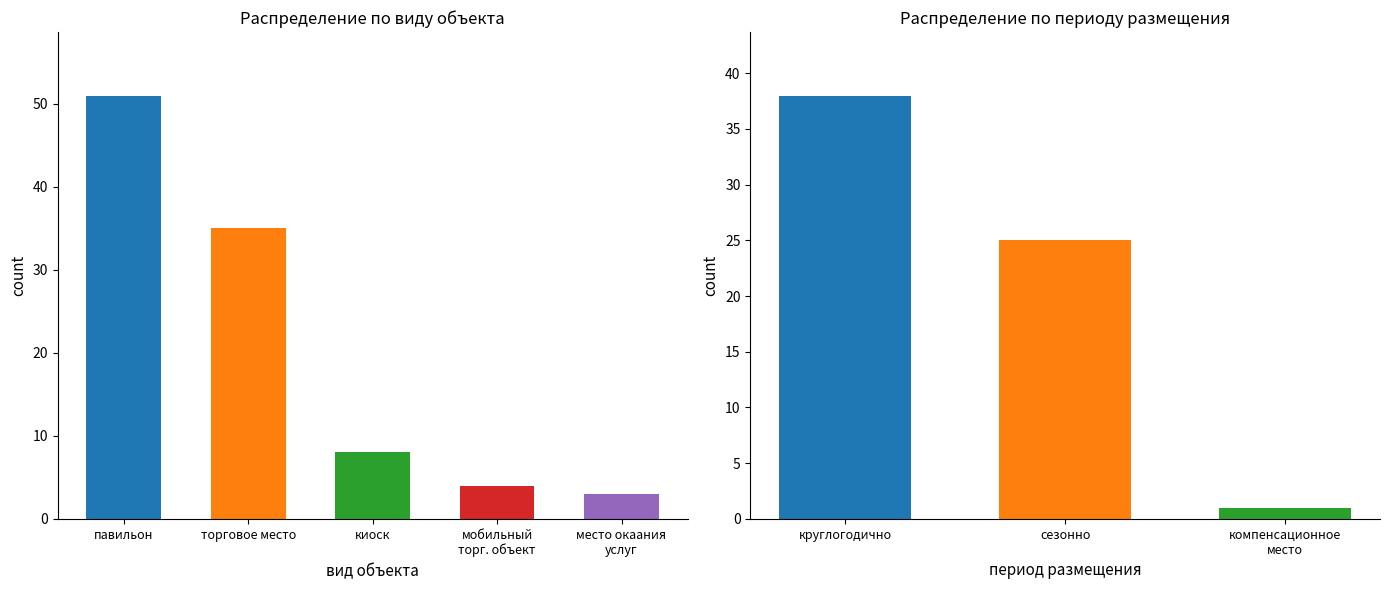

What is the value of the мобильный торговый объект bar at the 2nd from the left?

4